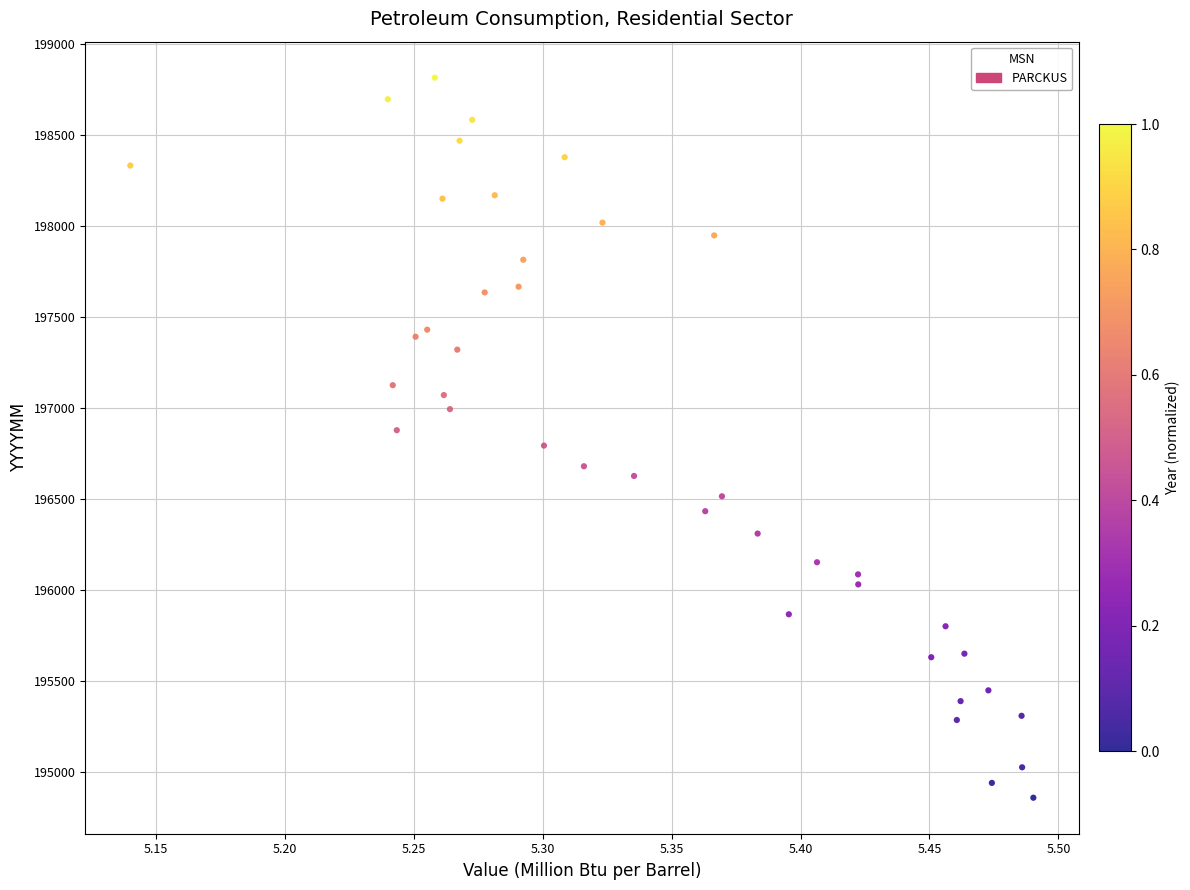

What is the range of Y values (max minus min)?

3955.2